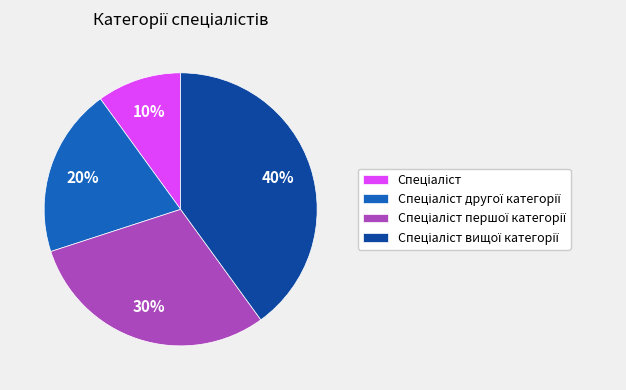

To the nearest percent, what is the difference between the largest and smallest slice percentages?

30%